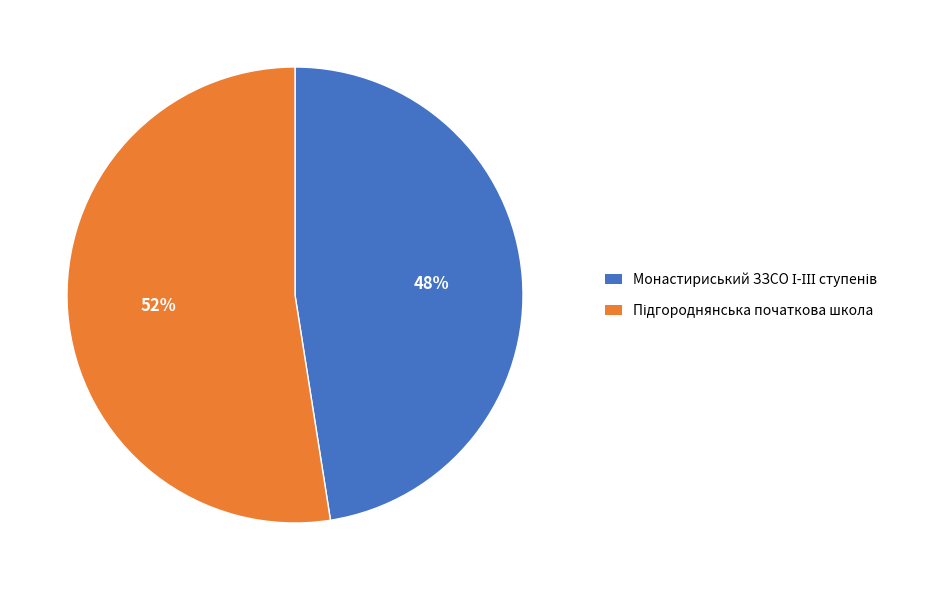

To the nearest percent, what is the average slice percentage?

50%